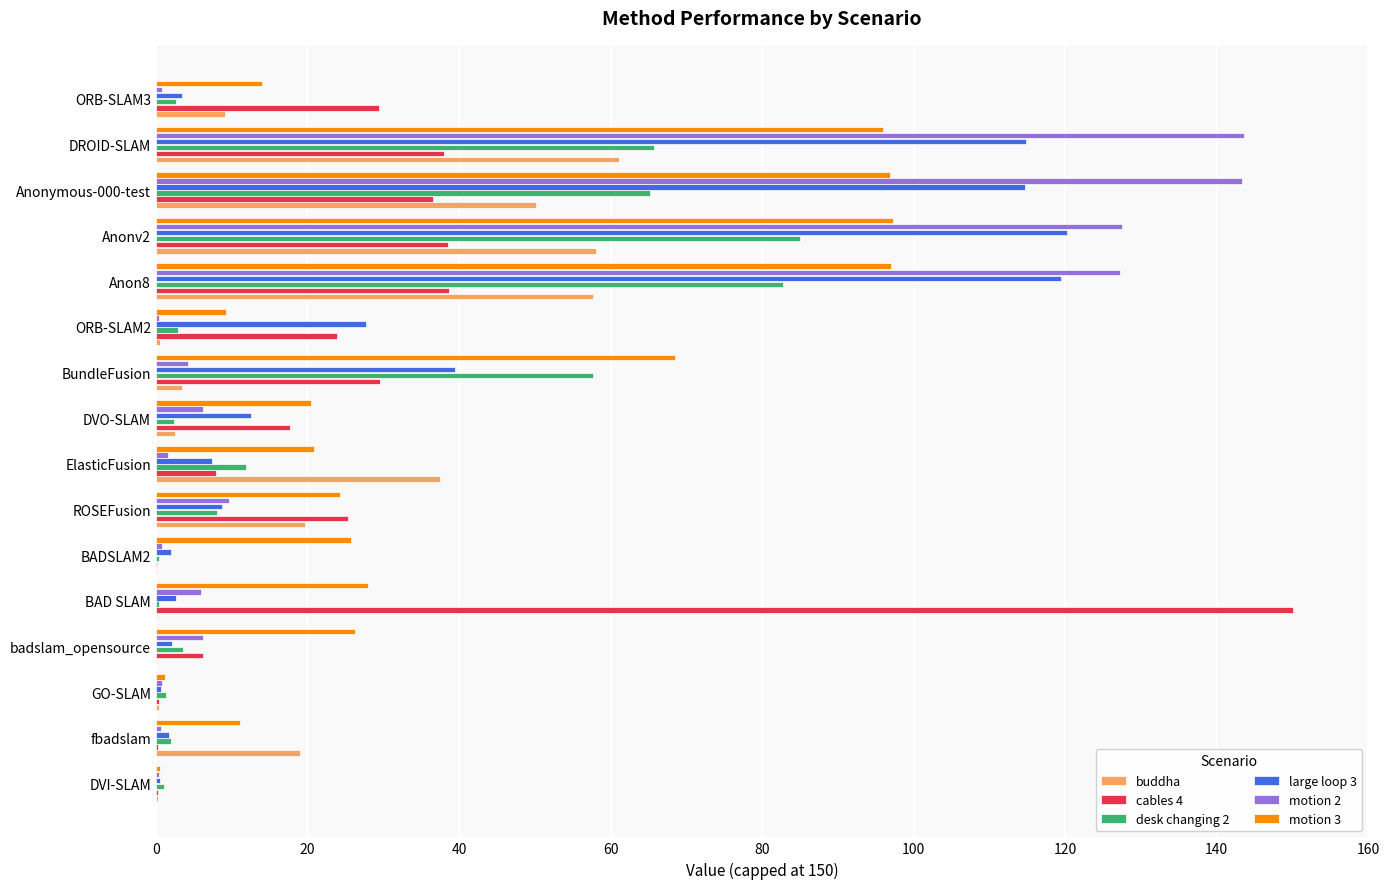

What is the maximum value shown in the chart?

150.0